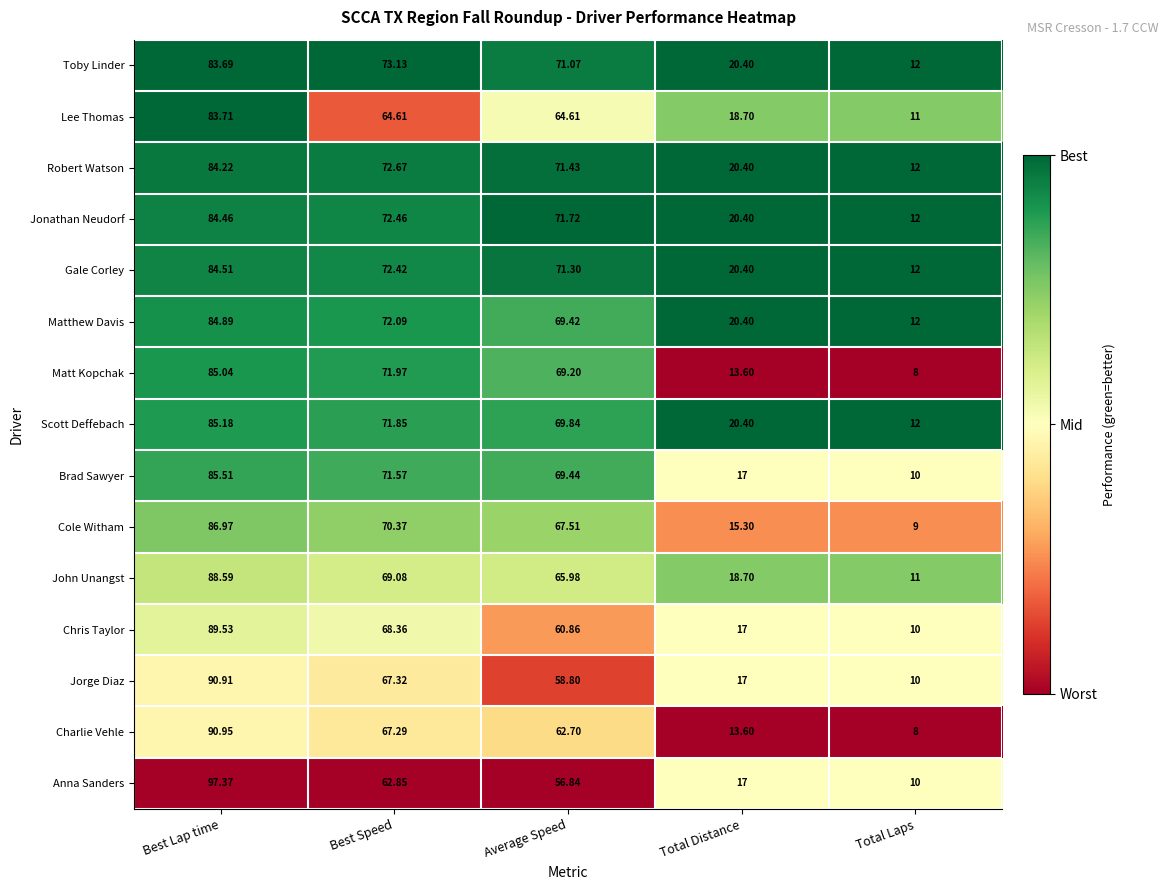

List the labels in order of Jonathan Neudorf value, smallest first.

Total Laps, Total Distance, Average Speed, Best Speed, Best Lap time